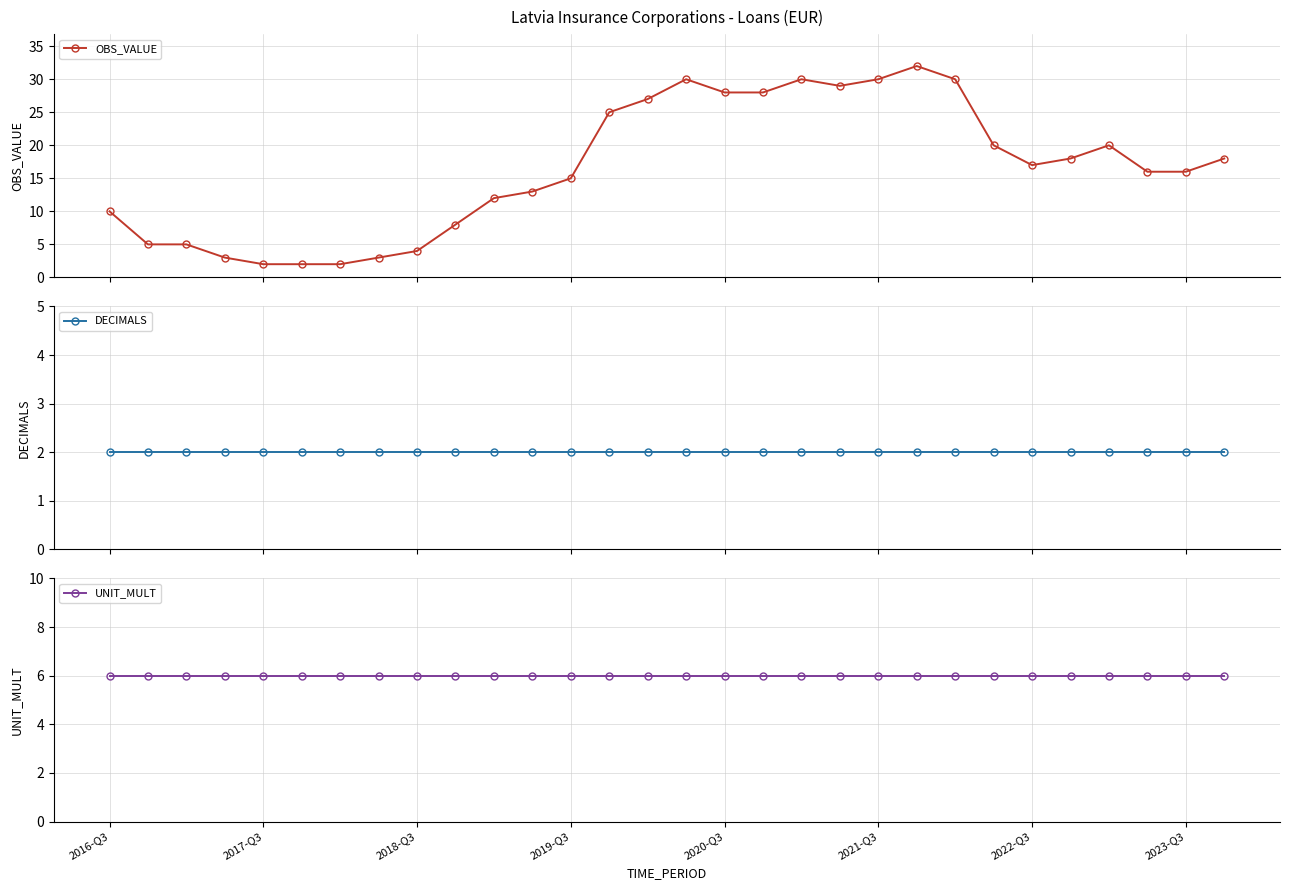

True or false: OBS_VALUE has more than 1 points higher than both neighbors.

True